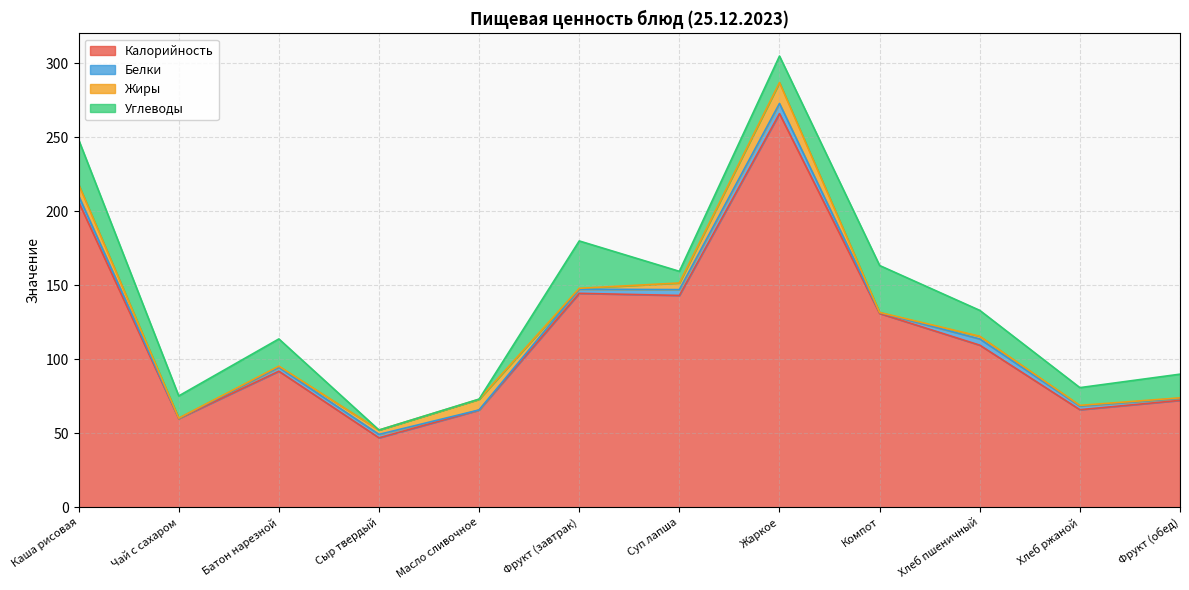

Rank the series at Фрукт (завтрак) from highest to lowest value.

Калорийность, Углеводы, Белки, Жиры